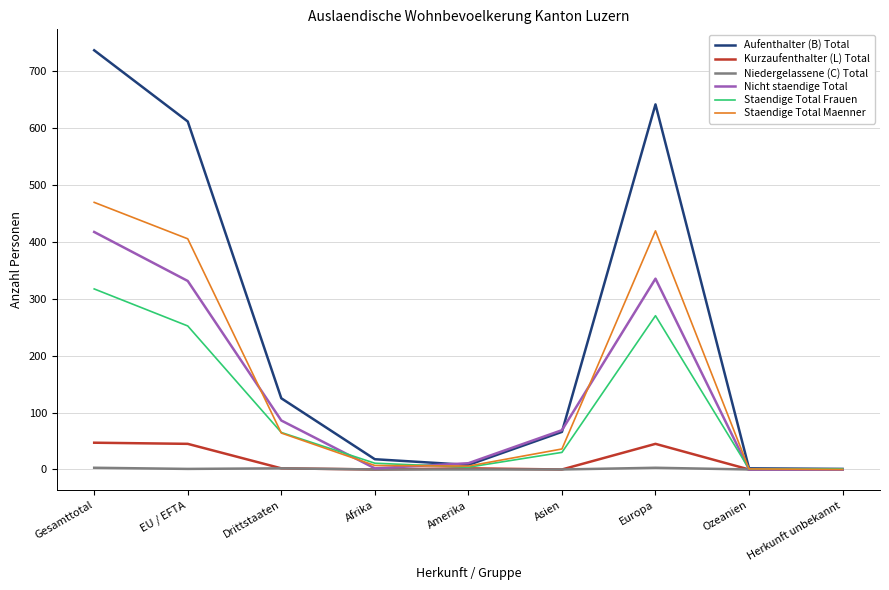

What value does the Staendige Total Frauen series have at Asien?

30